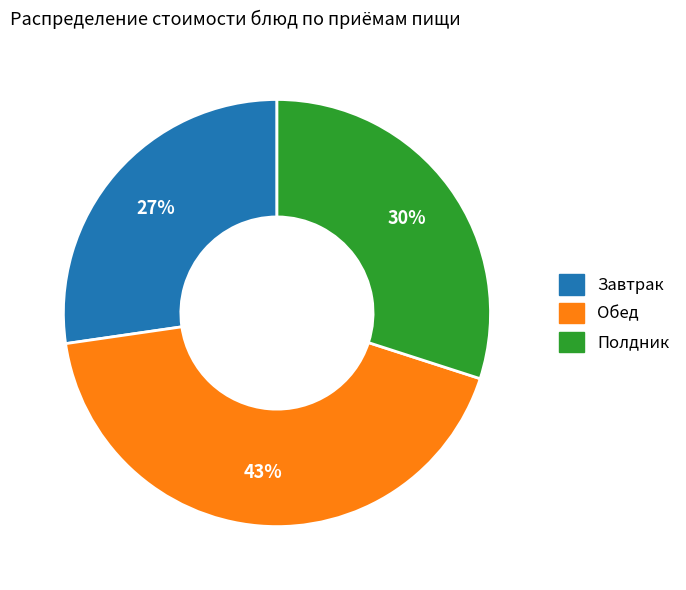

Which slice is the largest?

Обед